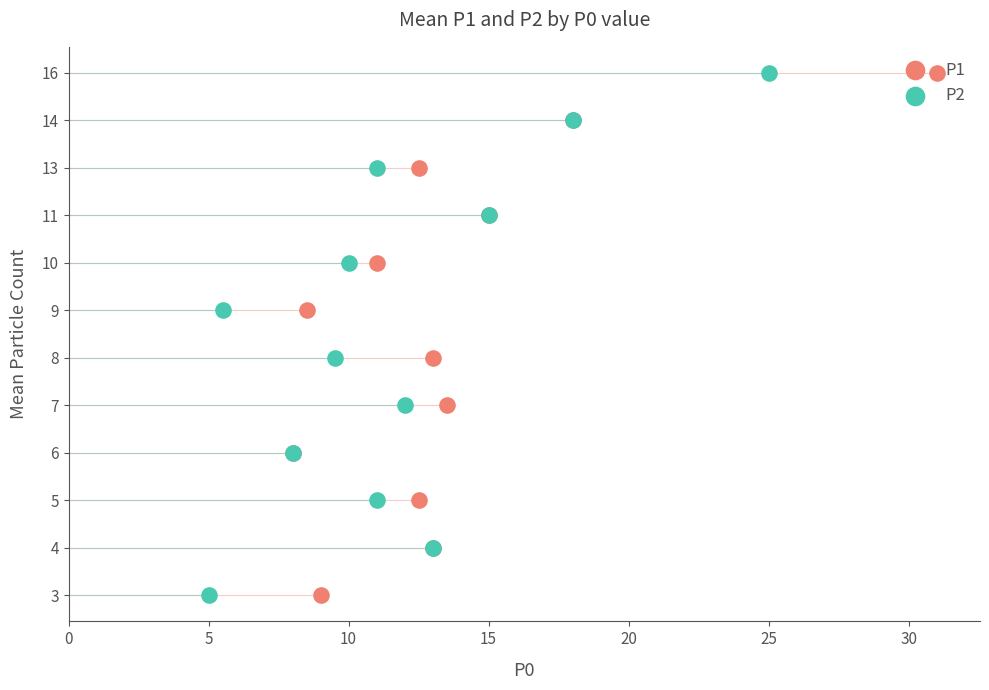

What are all the series names shown in the legend?

P1, P2